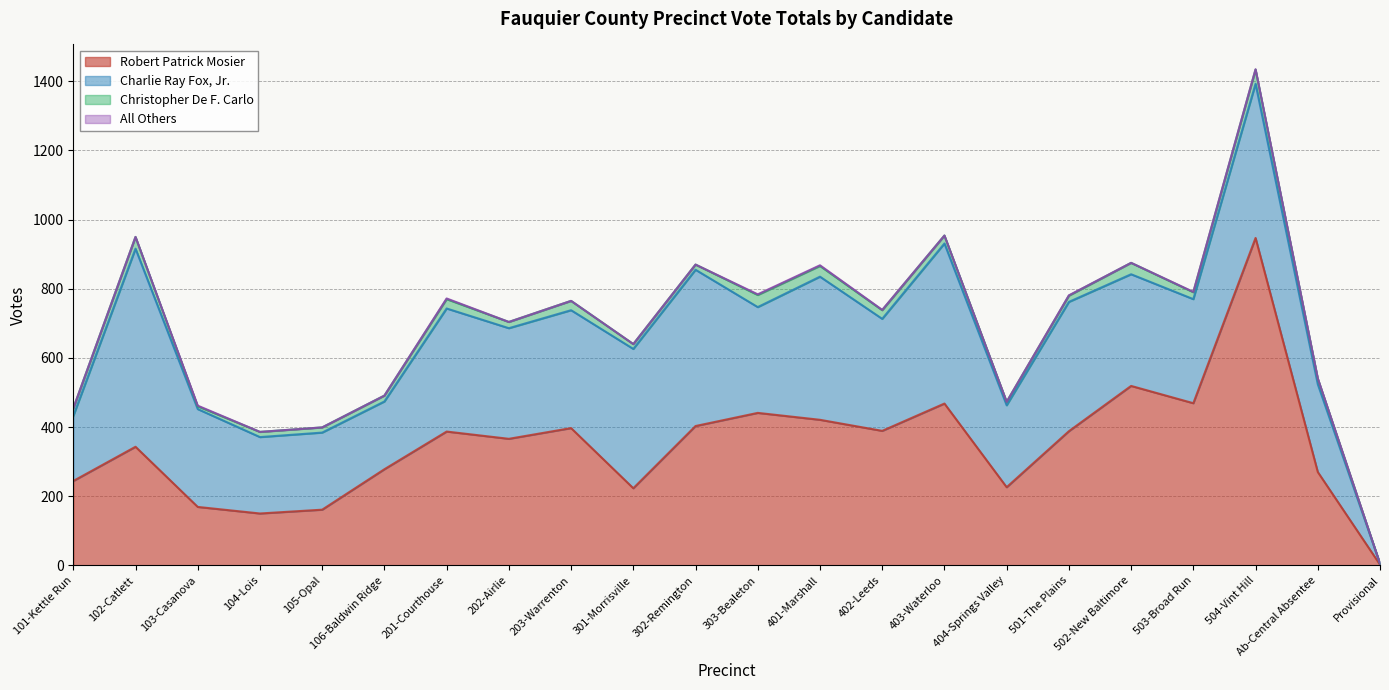

What is the value of the Charlie Ray Fox, Jr. point at the 8th from the left?

320